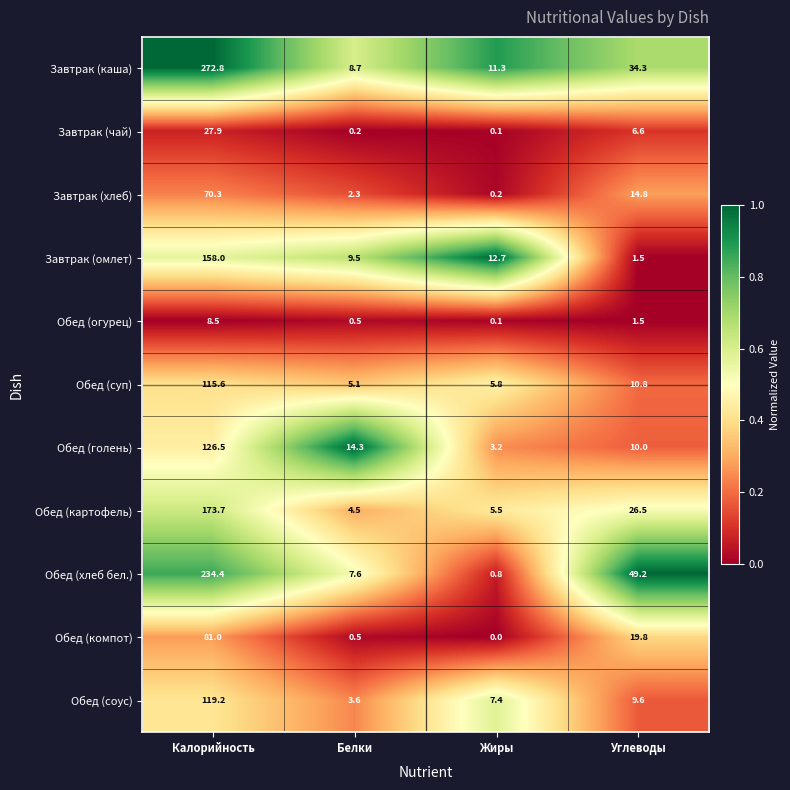

What value does the Обед (хлеб бел.) series have at Углеводы?

49.2